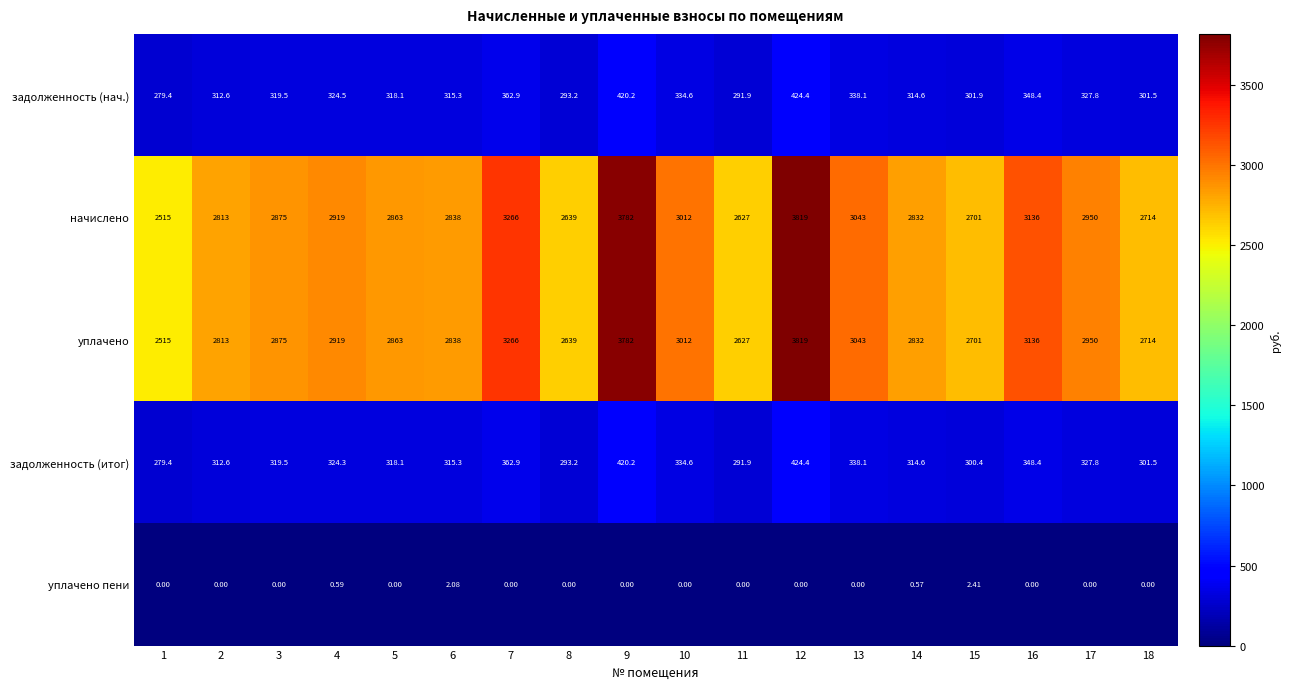

Is the value of начислено at 1 greater than the value of уплачено at 13?

No